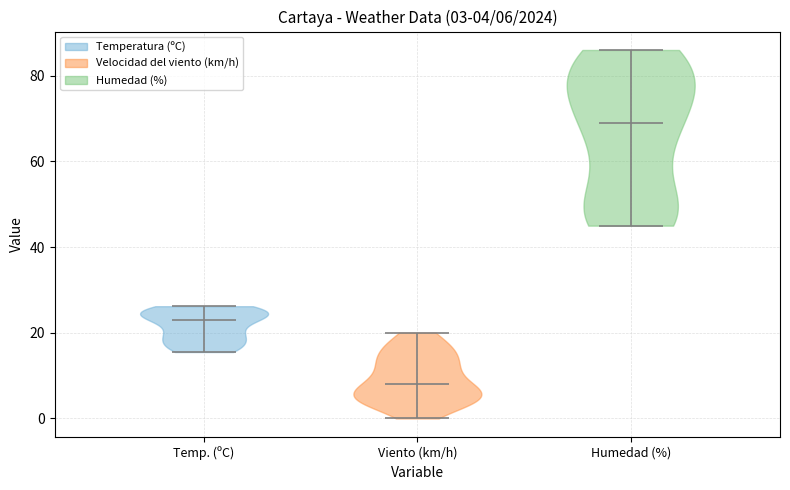

Which violin has the lowest median line?

Viento (km/h)